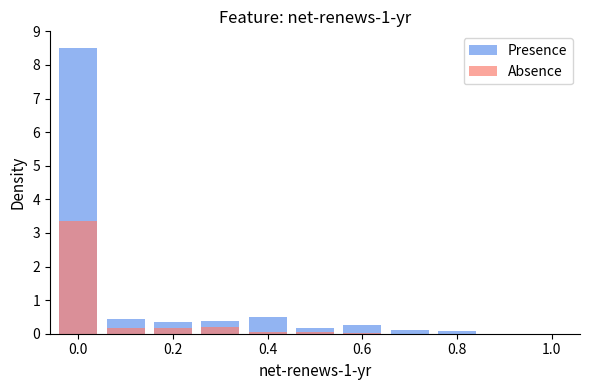

Reading left to right, what are all the values shown in this chart?

Presence: 8.5	0.4	0.3	0.4	0.5	0.2	0.3	0.1	0.1	0.0
Absence: 3.4	0.2	0.2	0.2	0.0	0.0	0.0	0.0	0.0	0.0